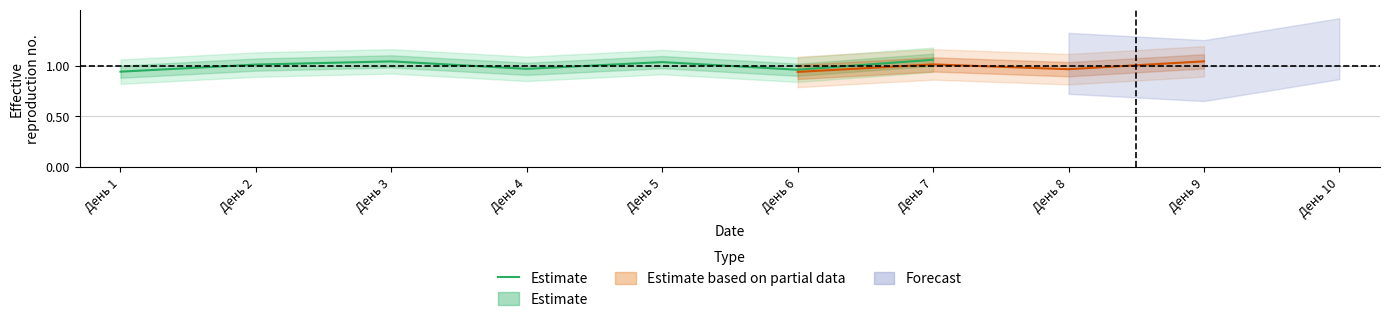

Which label corresponds to the smallest value in the chart?

День 1